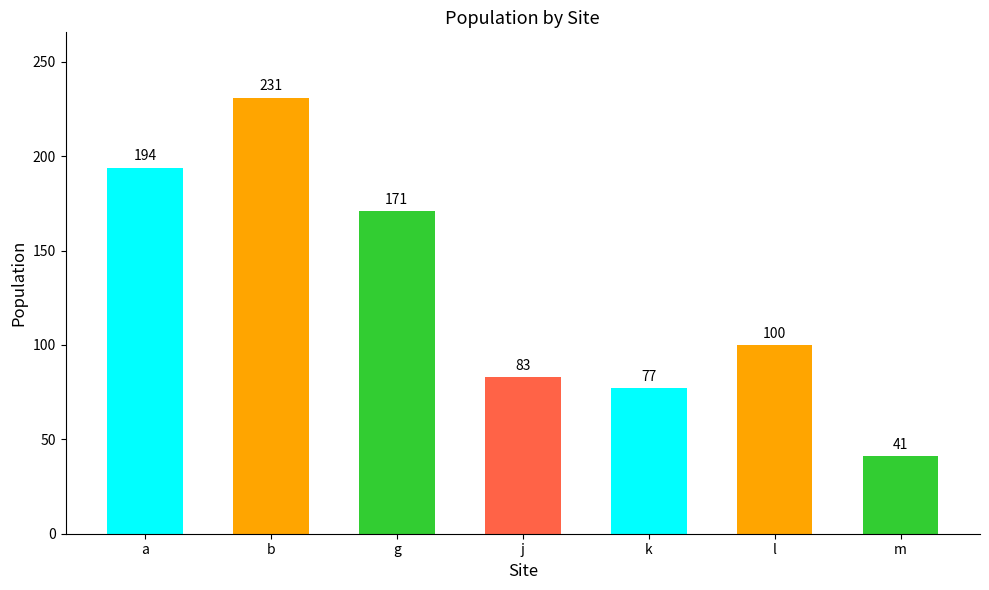

What is the difference between the values at a and j?

111